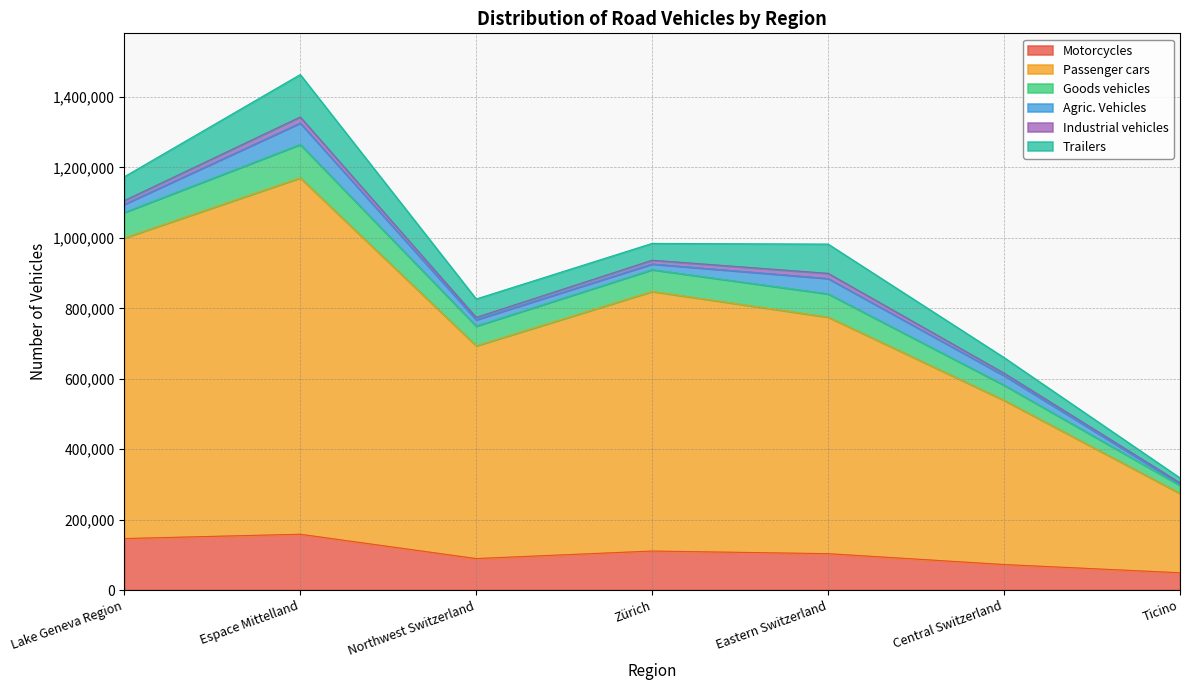

Does the chart display data point markers on the line(s)?

No